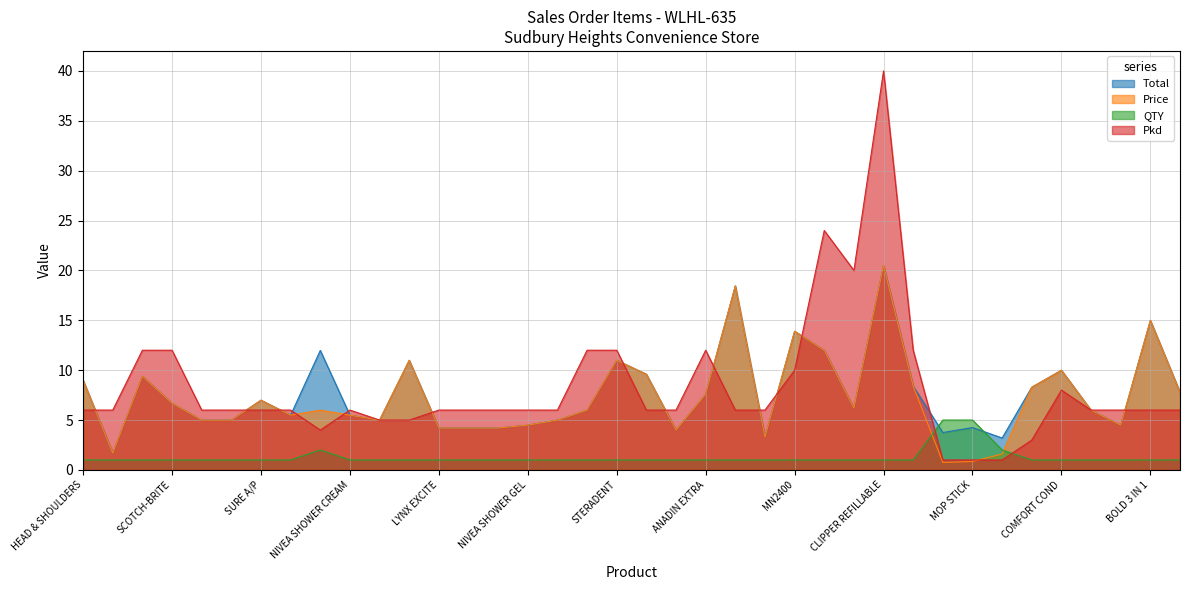

What is the value of the Price point at the 29th from the left?

8.4